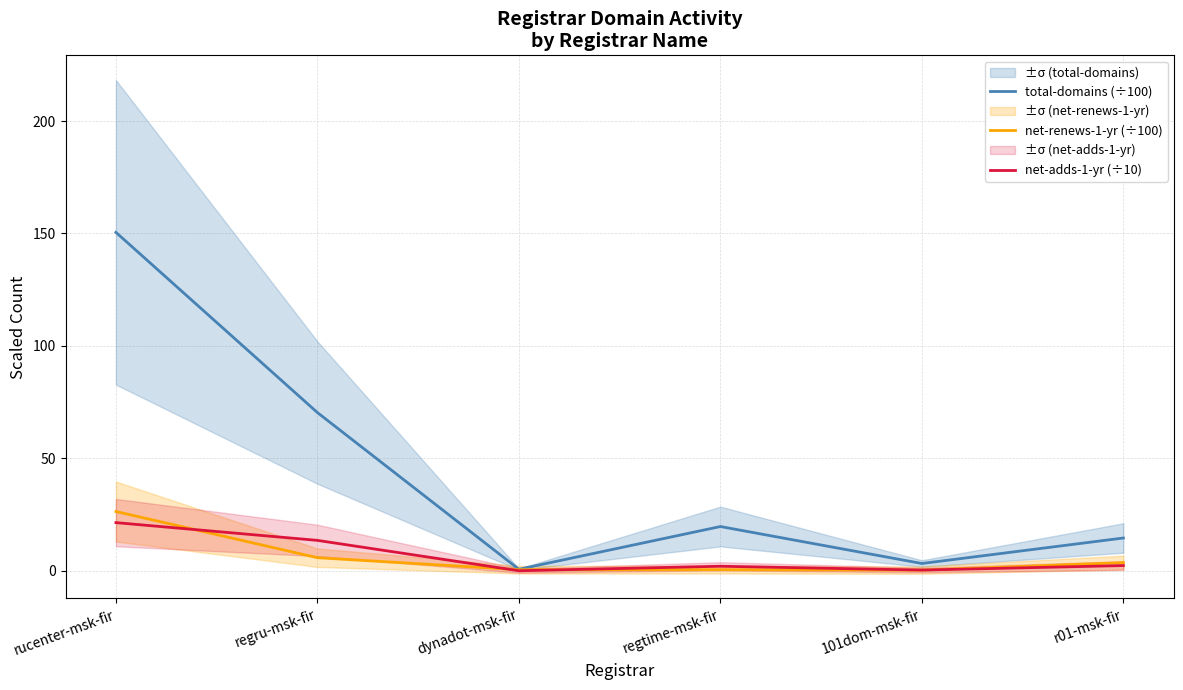

What is the total value across all series at regtime-msk-fir?

22.1